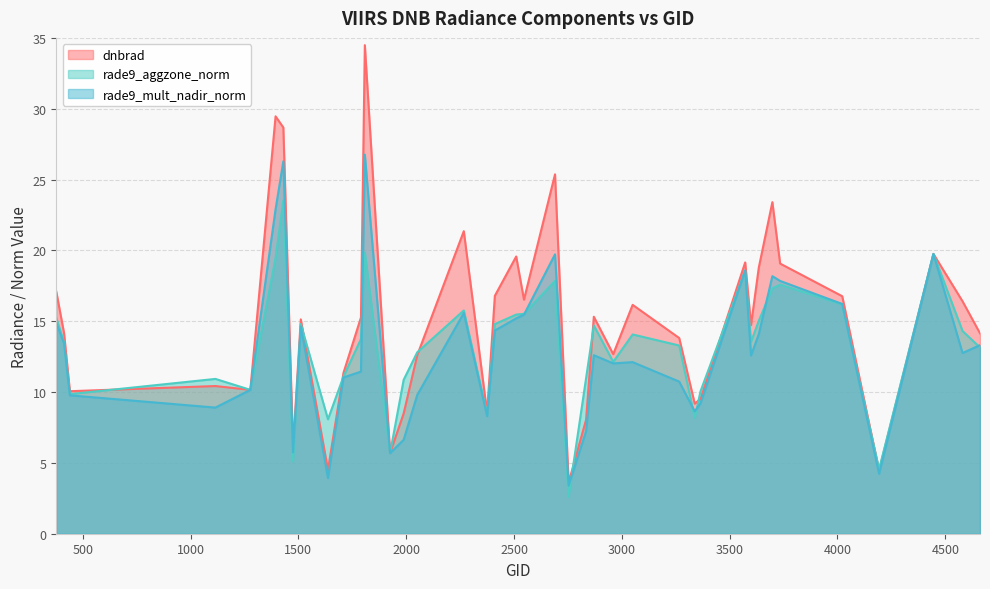

How many interior local valleys does the dnbrad series have?

12